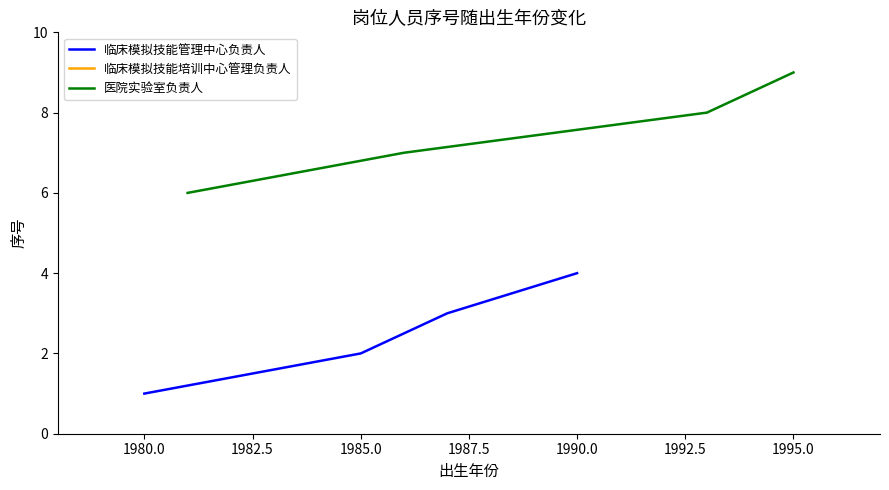

The 临床模拟技能管理中心负责人 series shows 0 at 1980.0. True or false?

False